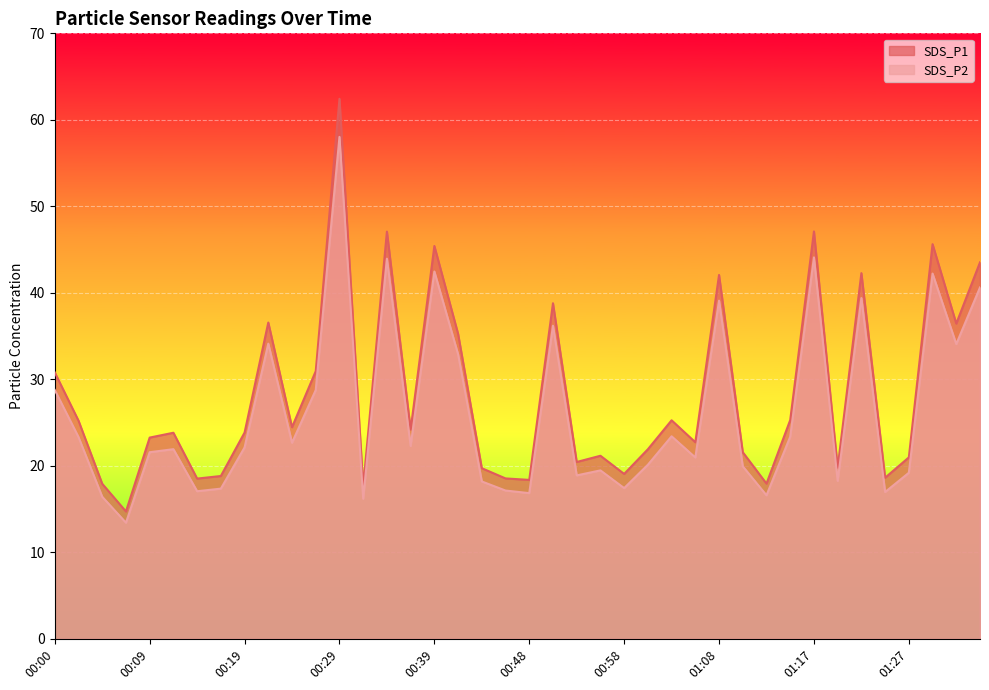

True or false: SDS_P2 has a value of 42.2 at 01:30.

True